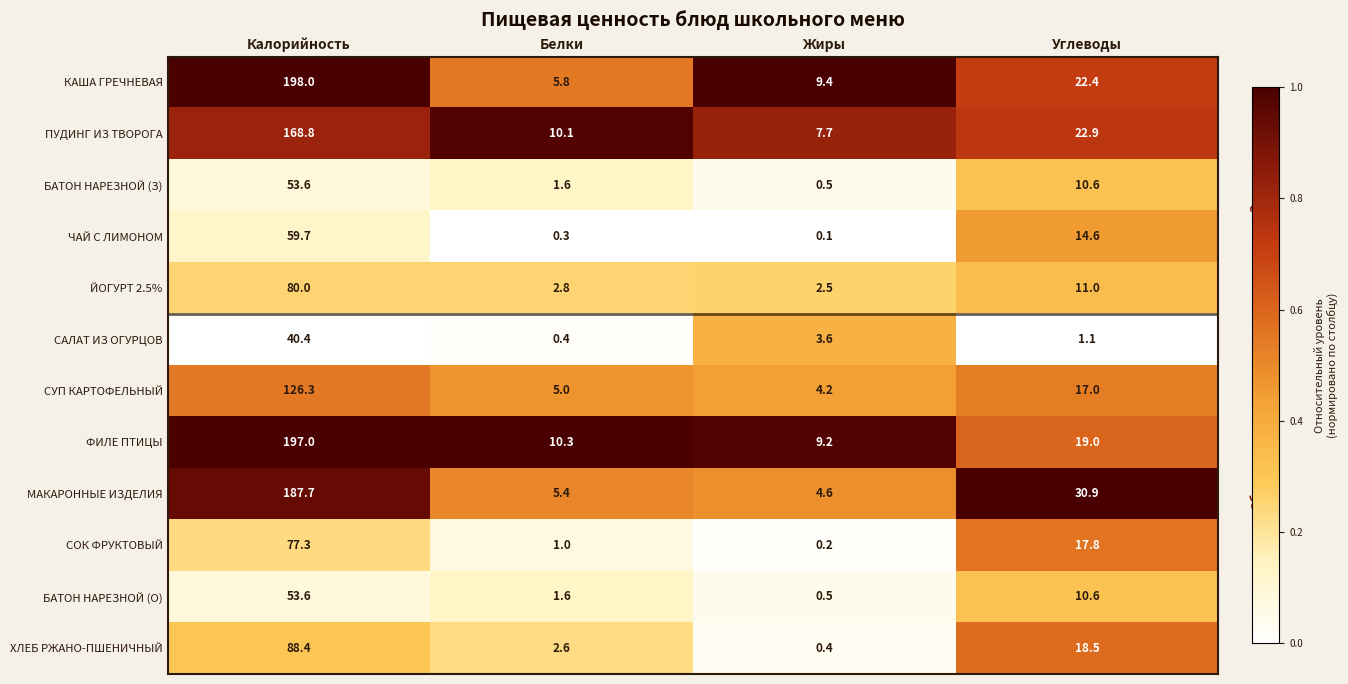

What is the maximum value for СУП КАРТОФЕЛЬНЫЙ?

126.3